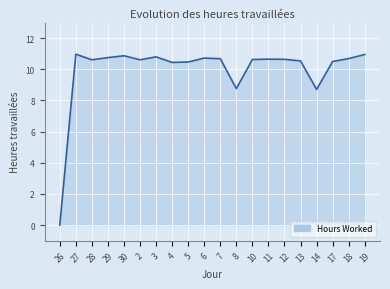

What position from the left is 28?

3